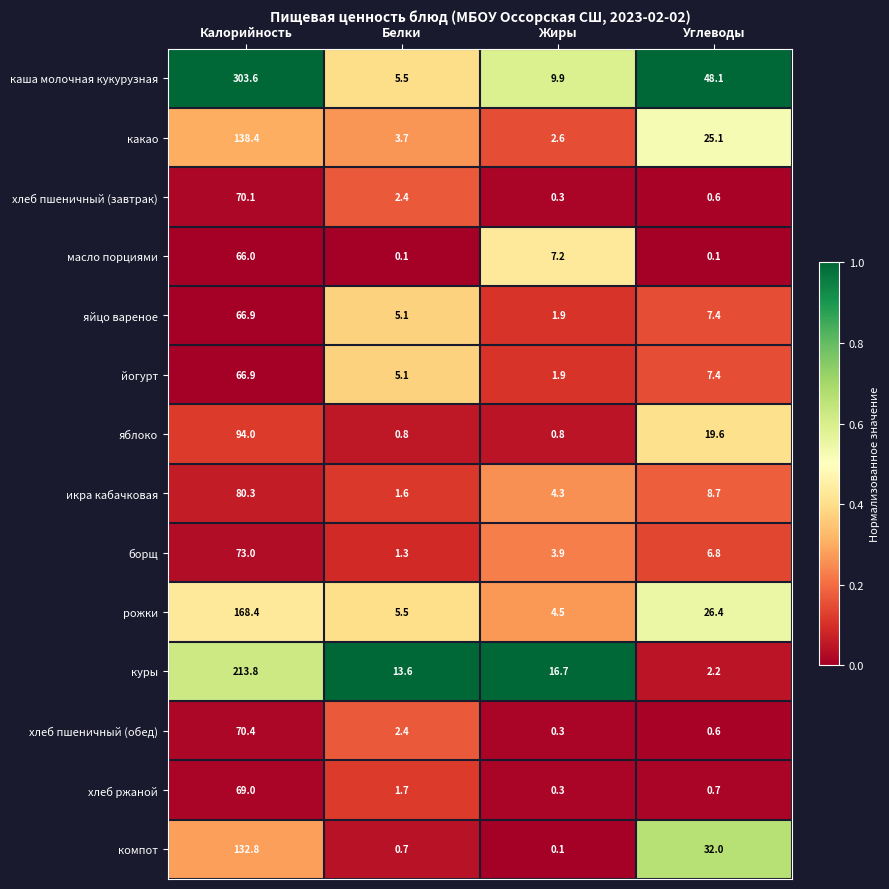

Which category has the lowest value in the йогурт series?

Жиры